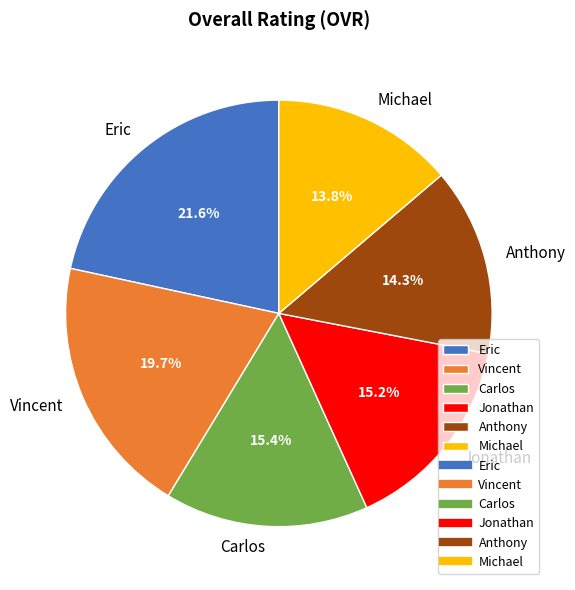

Does Jonathan represent more than half of the total?

No